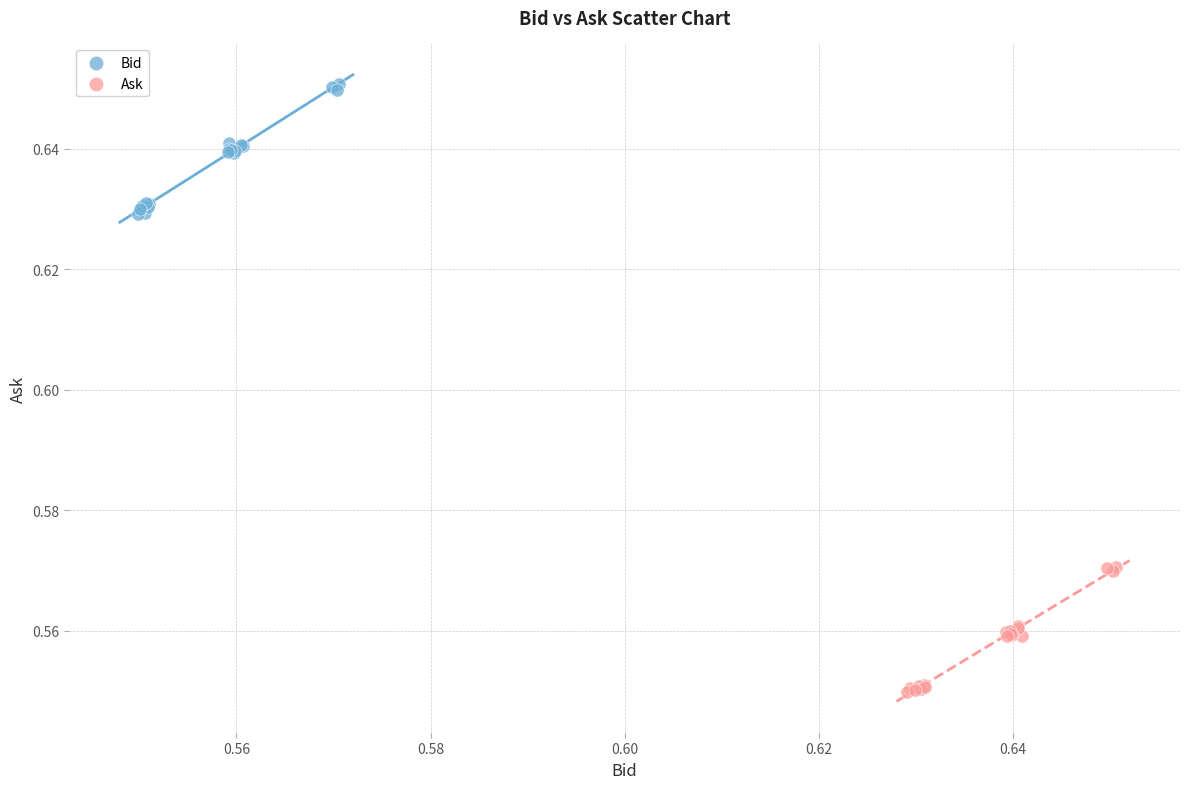

Which series reaches the maximum Y coordinate?

Bid